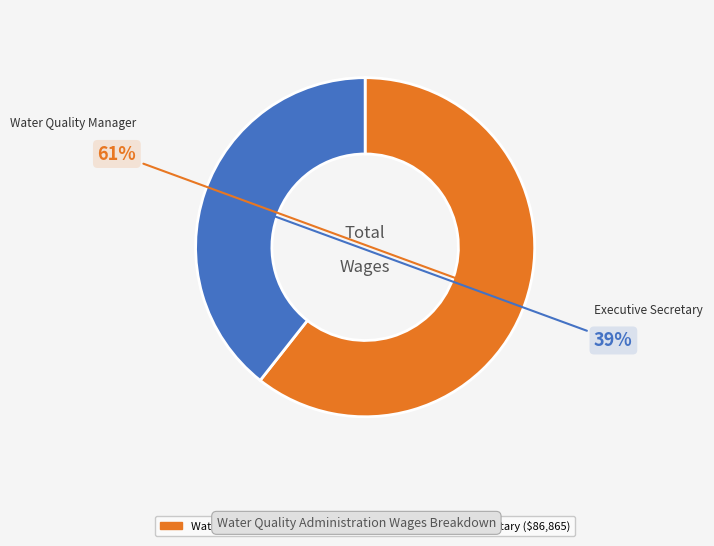

To the nearest percent, what is the average slice percentage?

50%